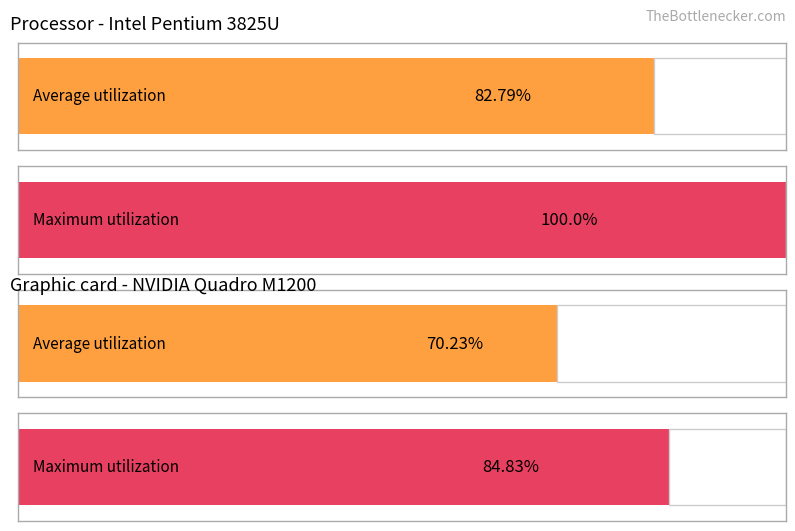

Is the value of Maximum utilization at 5 greater than the value of Average utilization at 17?

No